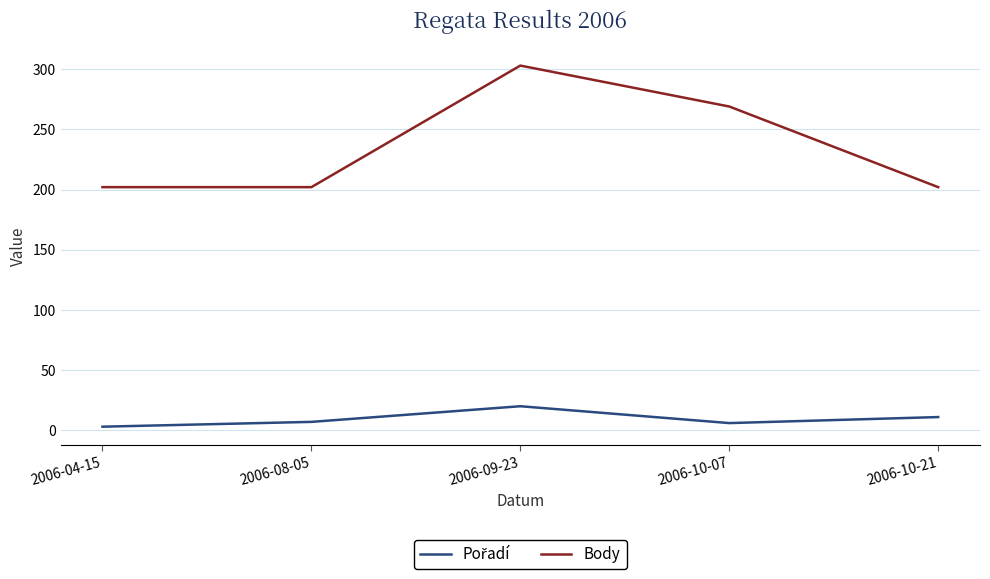

Where is the first local maximum for Body?

2006-09-23